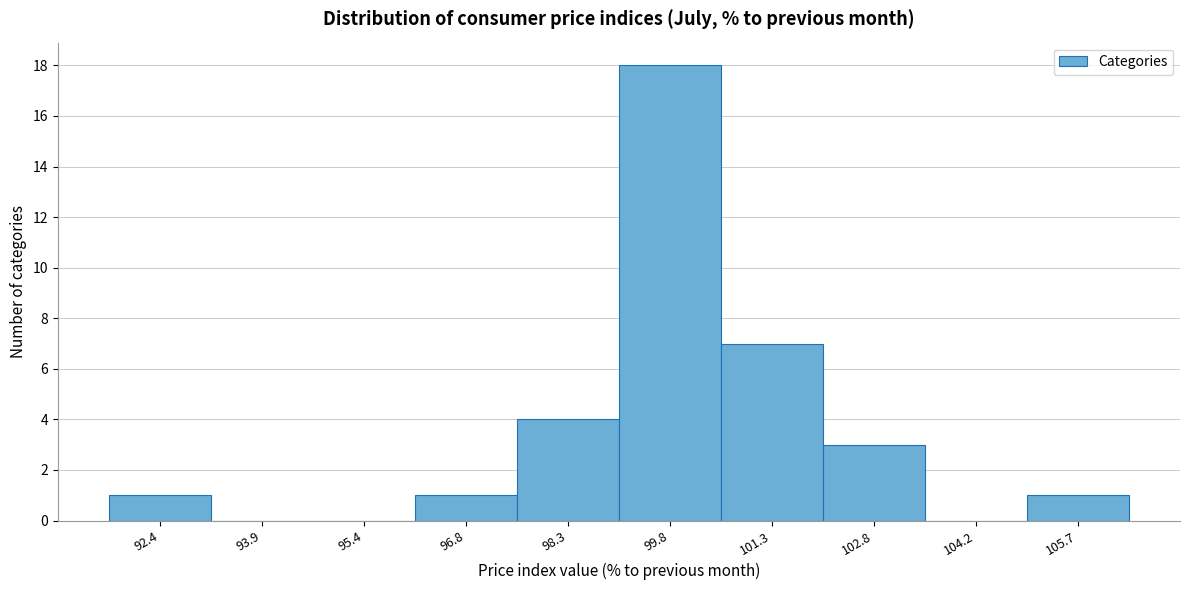

Reading left to right, transcribe all the data shown in this chart.

92.4=1	93.9=0	95.4=0	96.8=1	98.3=4	99.8=18	101.3=7	102.8=3	104.2=0	105.7=1